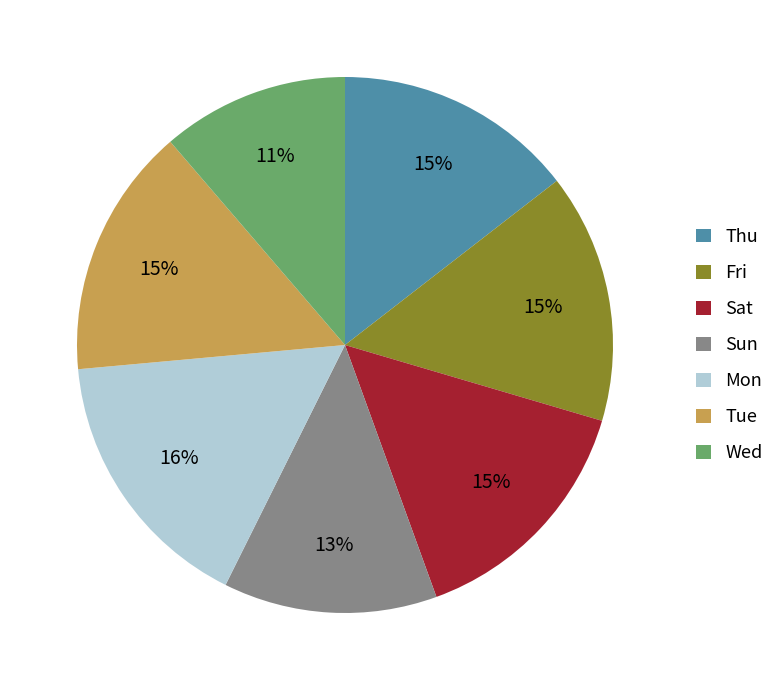

Count the number of slices in the pie.

7